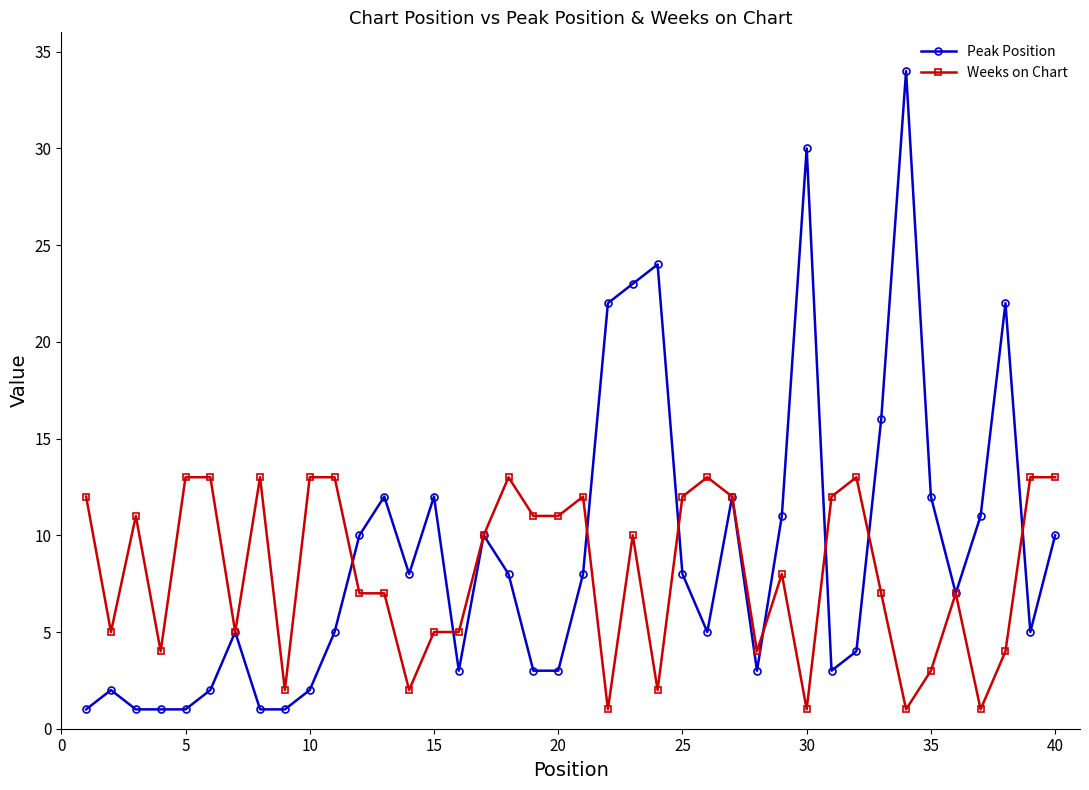

After their last crossing, which series has the higher values: Peak Position or Weeks on Chart?

Weeks on Chart